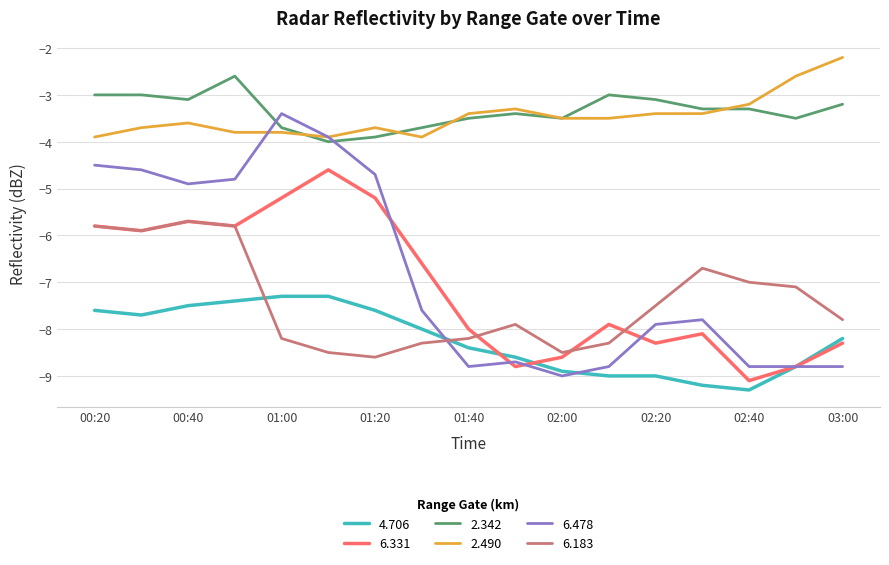

What are all the series names shown in the legend?

4.706, 6.331, 2.342, 2.490, 6.478, 6.183